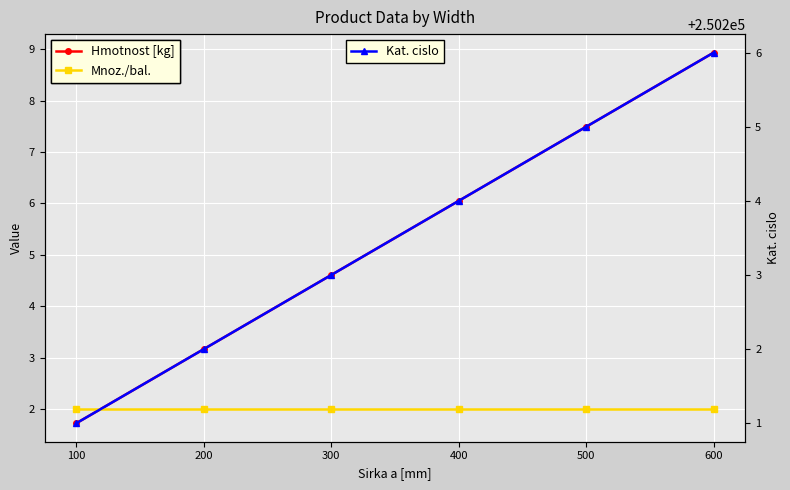

Which series has the largest total across all categories?

Kat. cislo